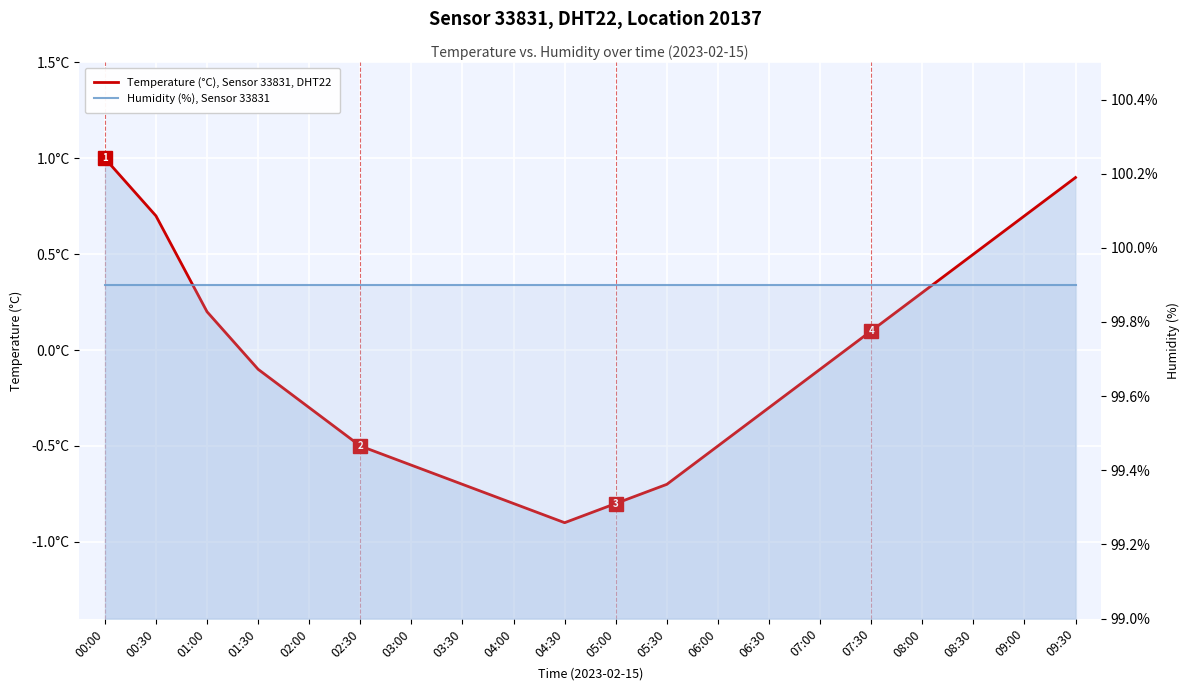

What is the lowest value of the Humidity (%), Sensor 33831 series?

99.9